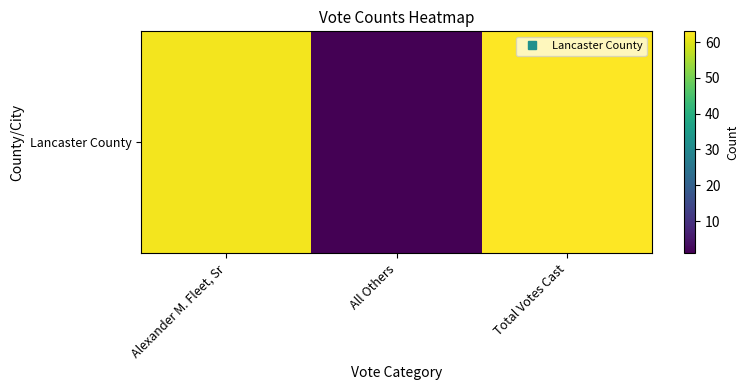

Reading left to right, list all the values displayed in this chart.

62	1	63